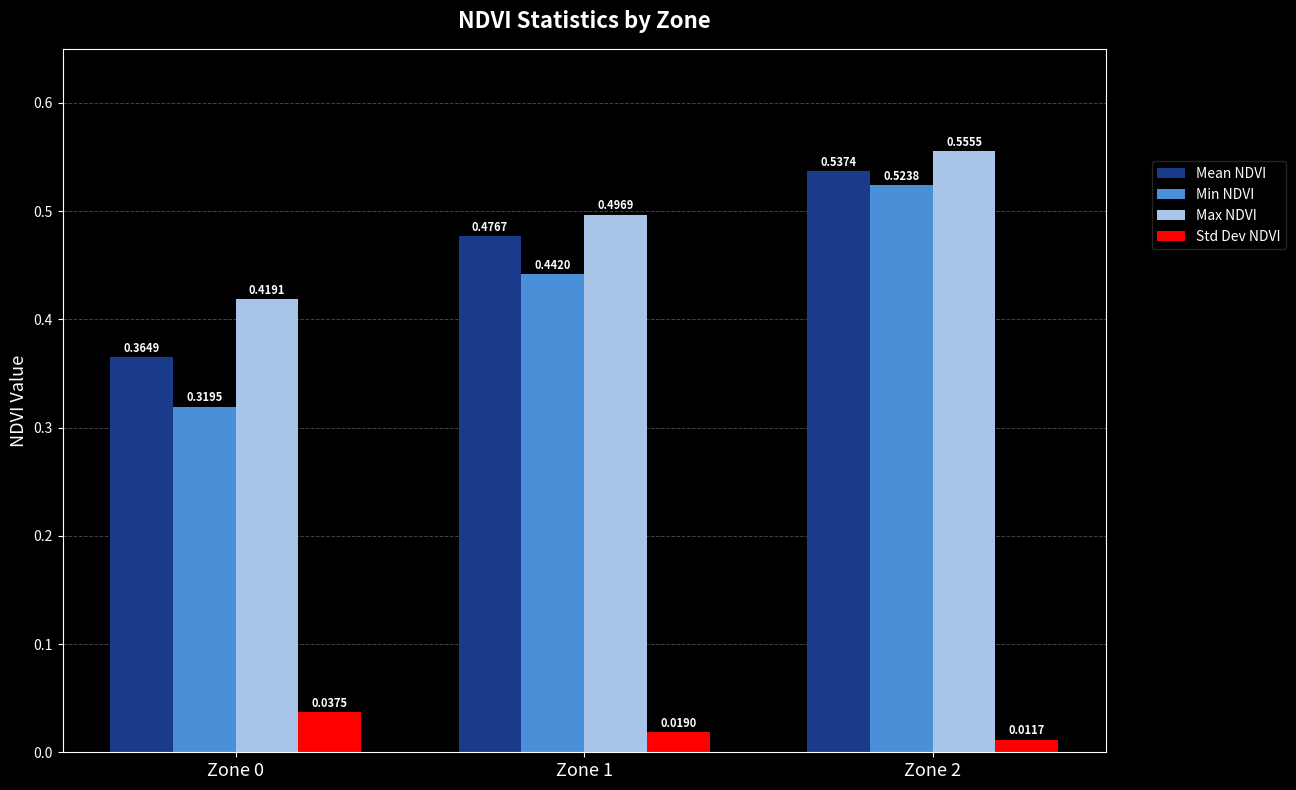

How many bars are there in each group?

4